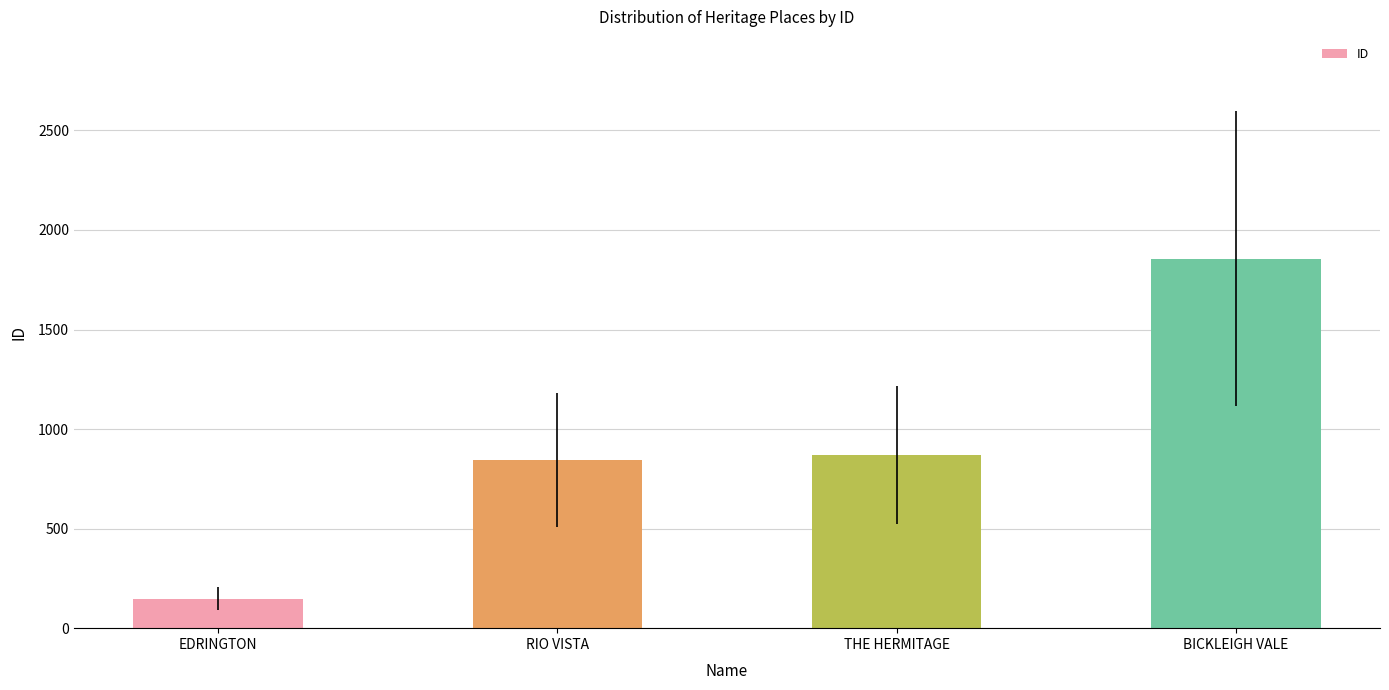

Reading left to right, transcribe all the data shown in this chart.

148	843	870	1856